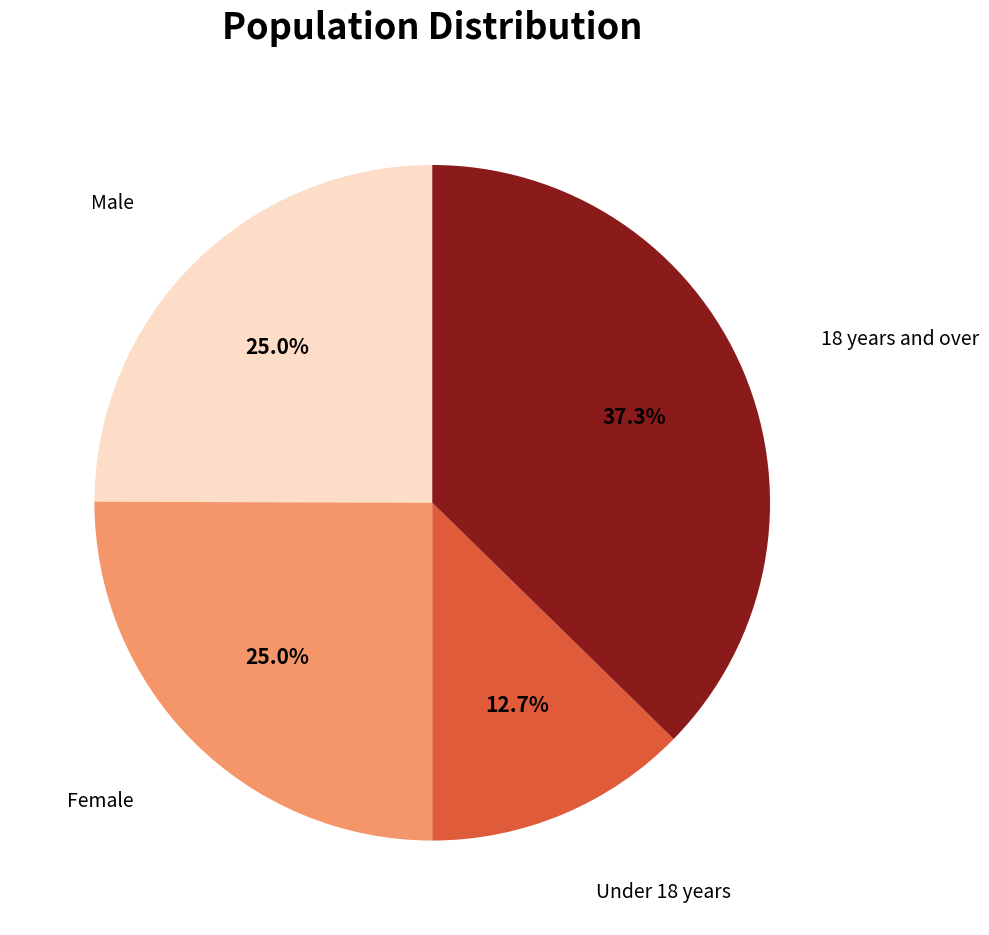

Between 18 years and over and Female, which is larger?

18 years and over